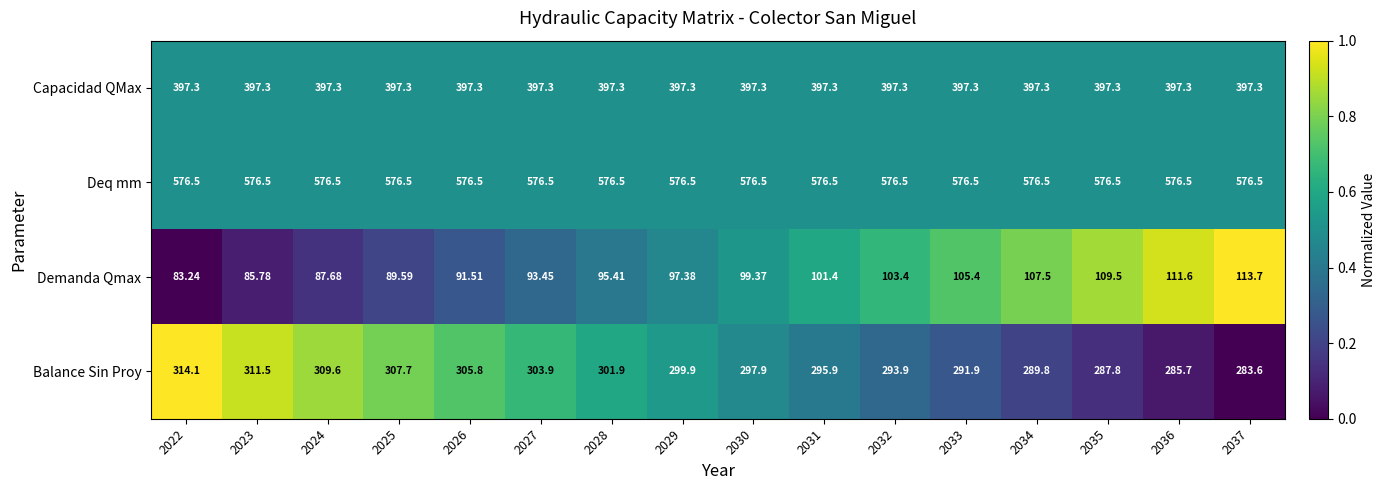

Which series has the widest spread of values?

Balance Sin Proy